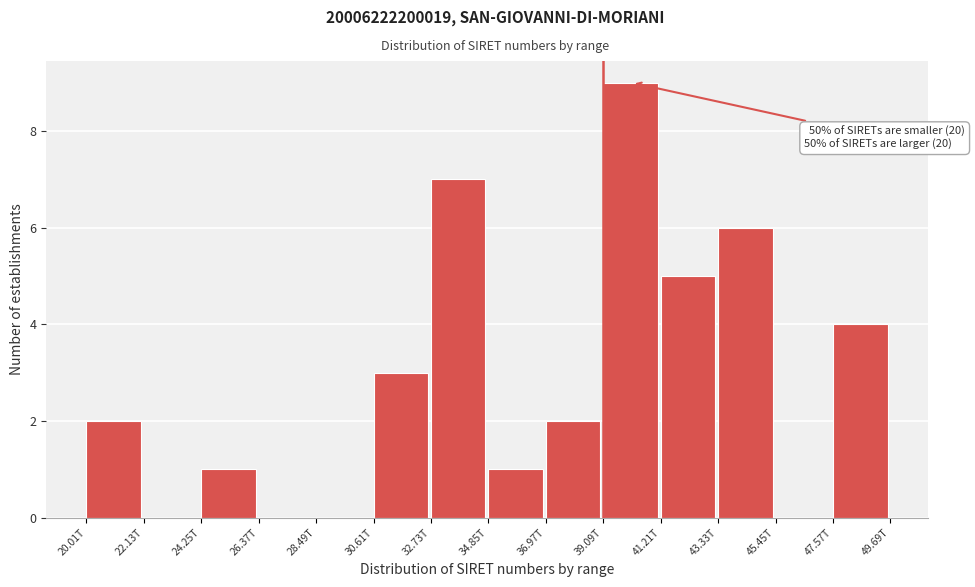

Reading left to right, transcribe all the data shown in this chart.

20.01T=2	22.13T=0	24.25T=1	26.37T=0	28.49T=0	30.61T=3	32.73T=7	34.85T=1	36.97T=2	39.09T=9	41.21T=5	43.33T=6	45.45T=0	47.57T=4